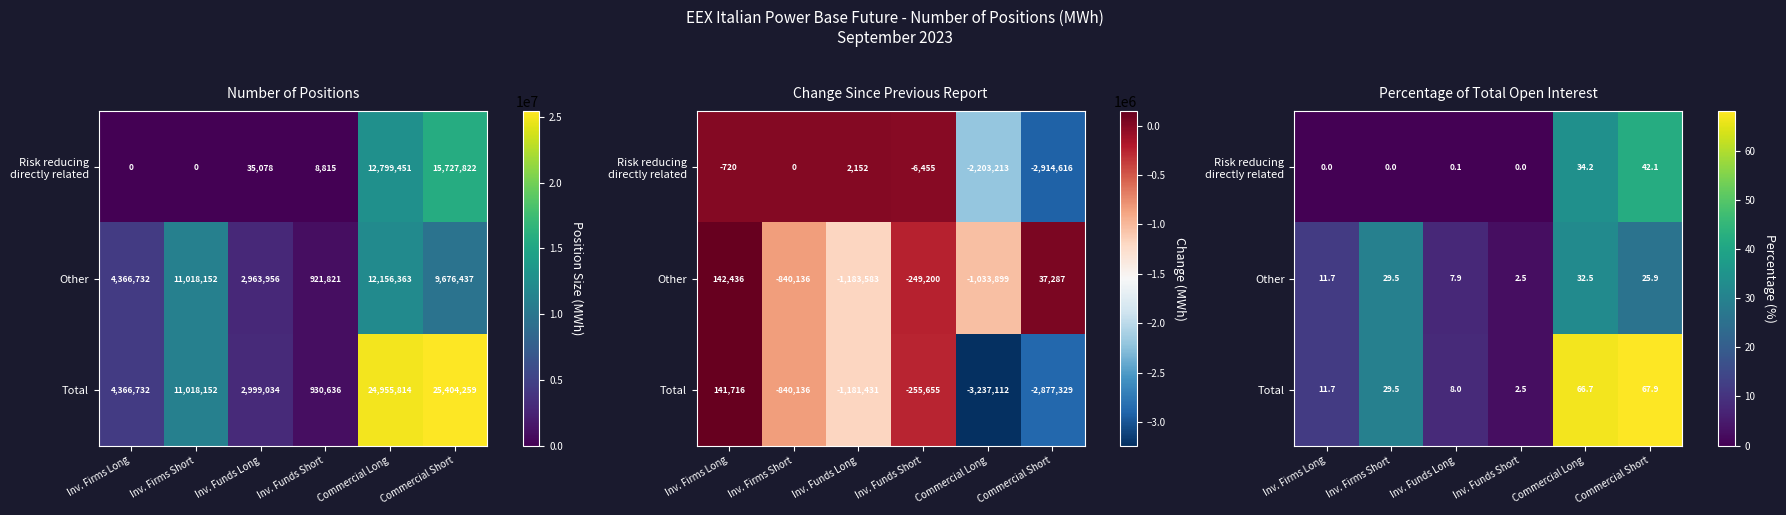

At which category is the sum across all series the highest?

Commercial Short